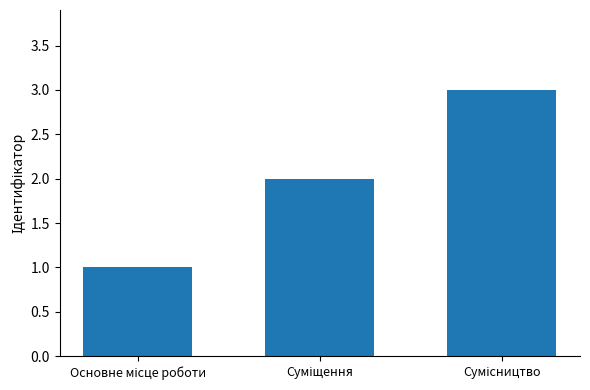

Count the number of categories in the chart.

3